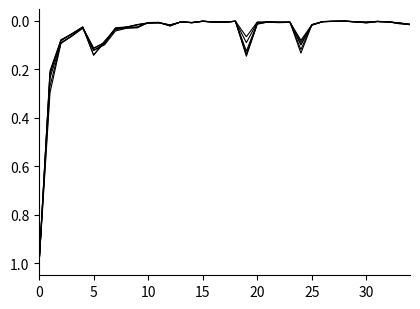

Is this an area chart (filled region under the line)?

No